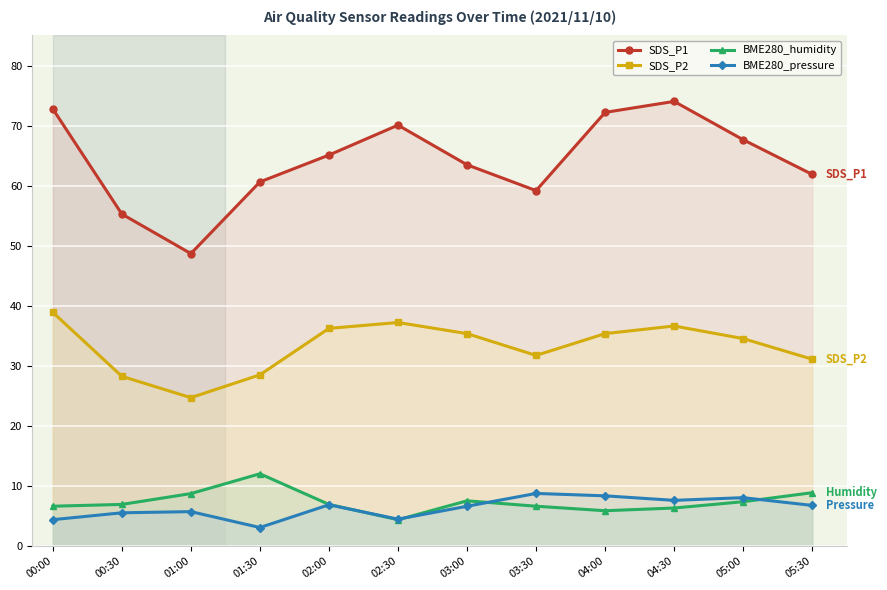

What position from the left is 05:30?

12